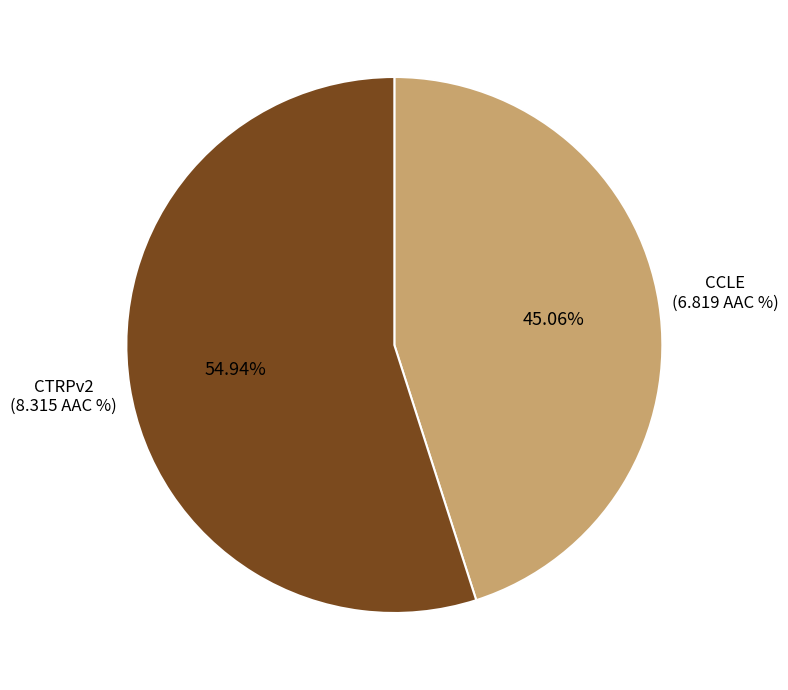

Is there a majority slice in this chart?

Yes